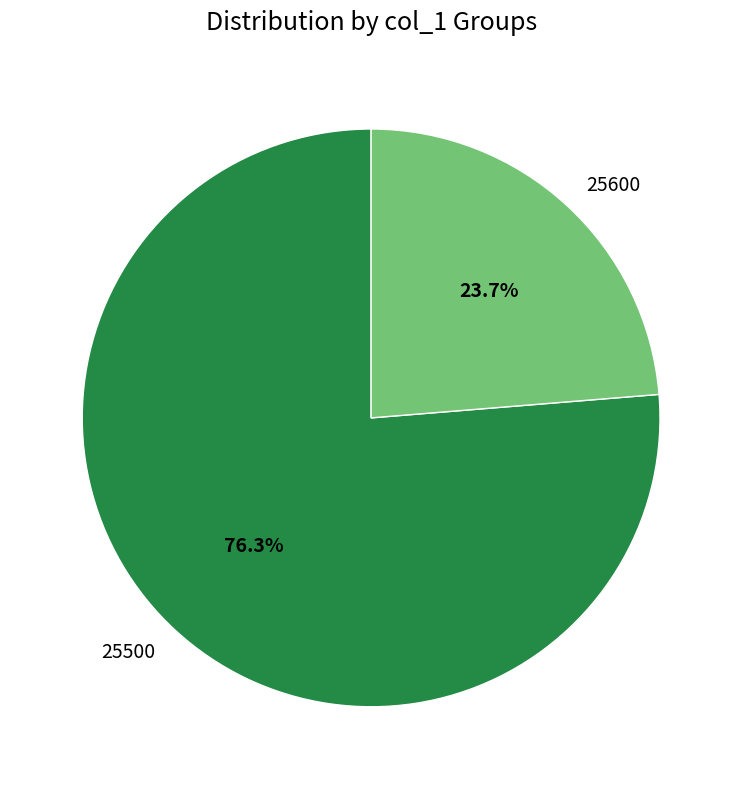

Is there any slice that represents more than half of the pie?

Yes